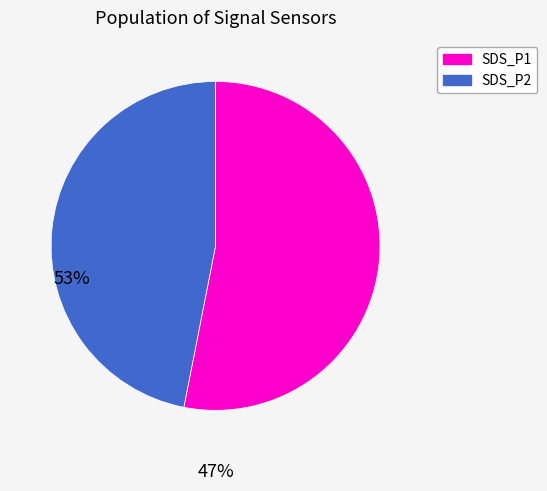

Is there a majority slice in this chart?

Yes